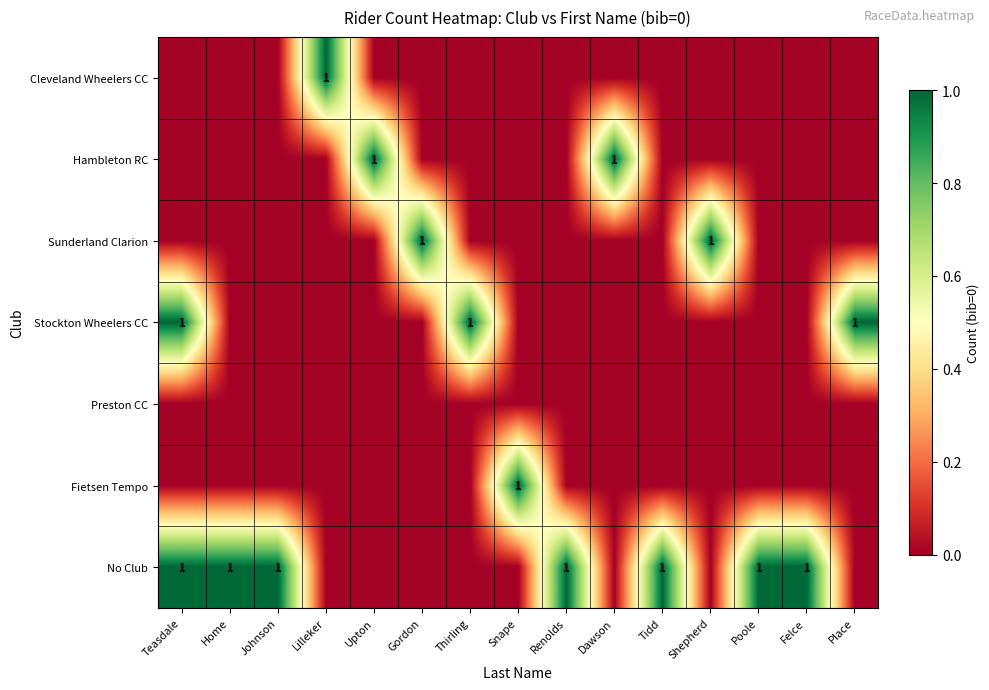

True or false: Sunderland Clarion has a value of 1 at Shepherd.

True